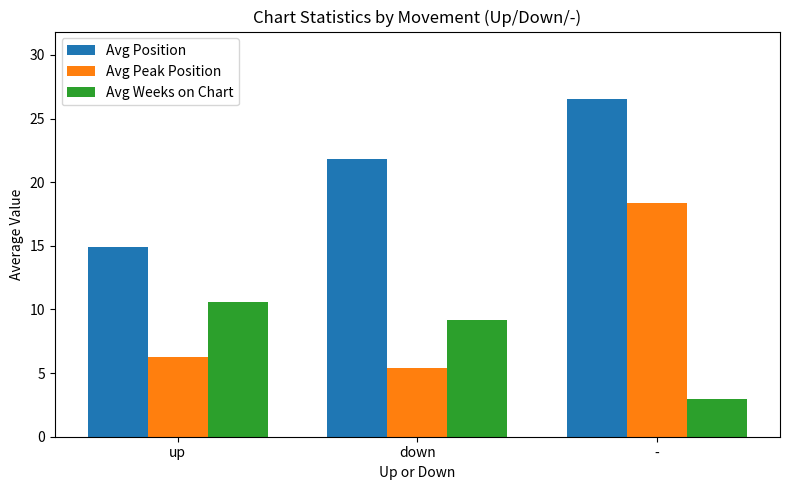

What is the smallest value displayed?

2.9